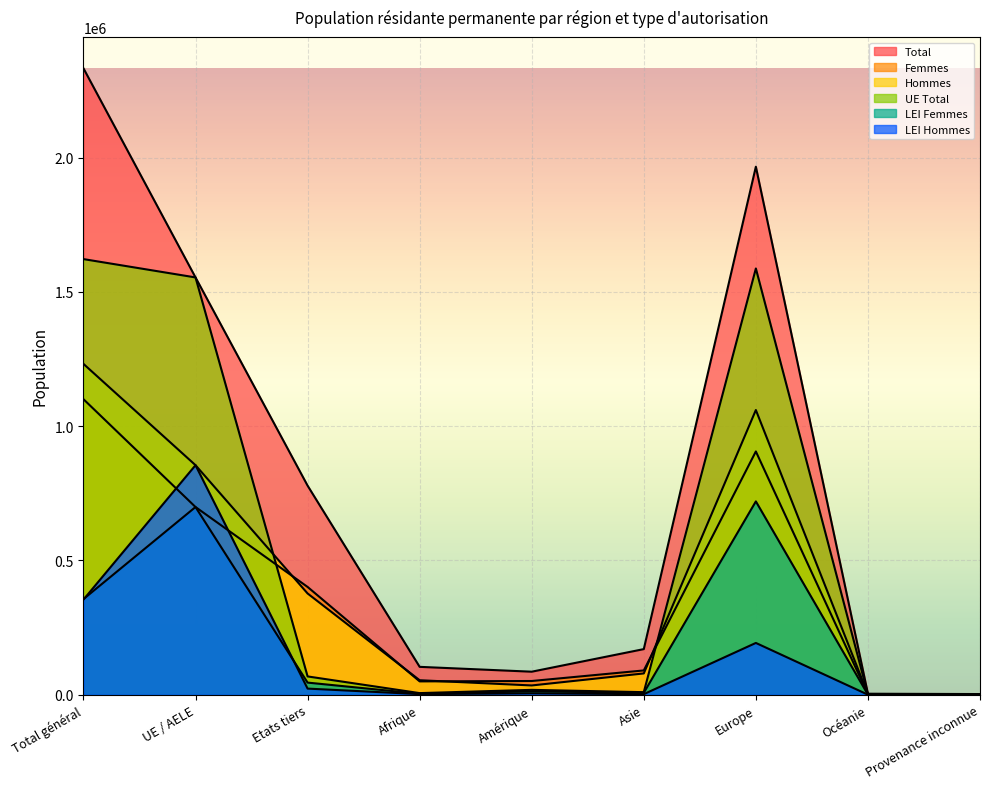

Between UE / AELE and Europe, which series saw the biggest shift?

LEI Hommes